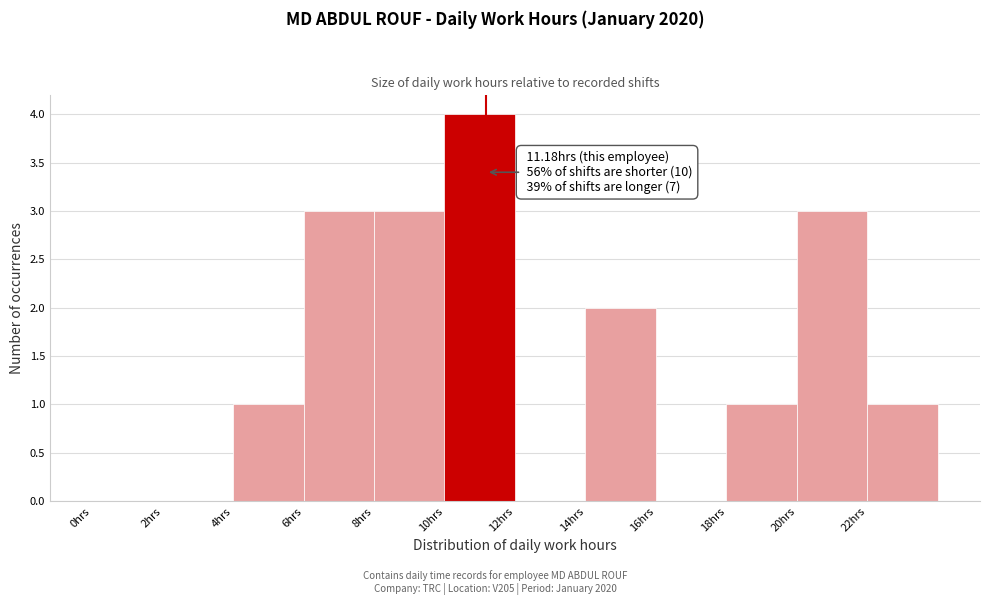

Over which range of the x-axis is the bar tallest?

10 to 12